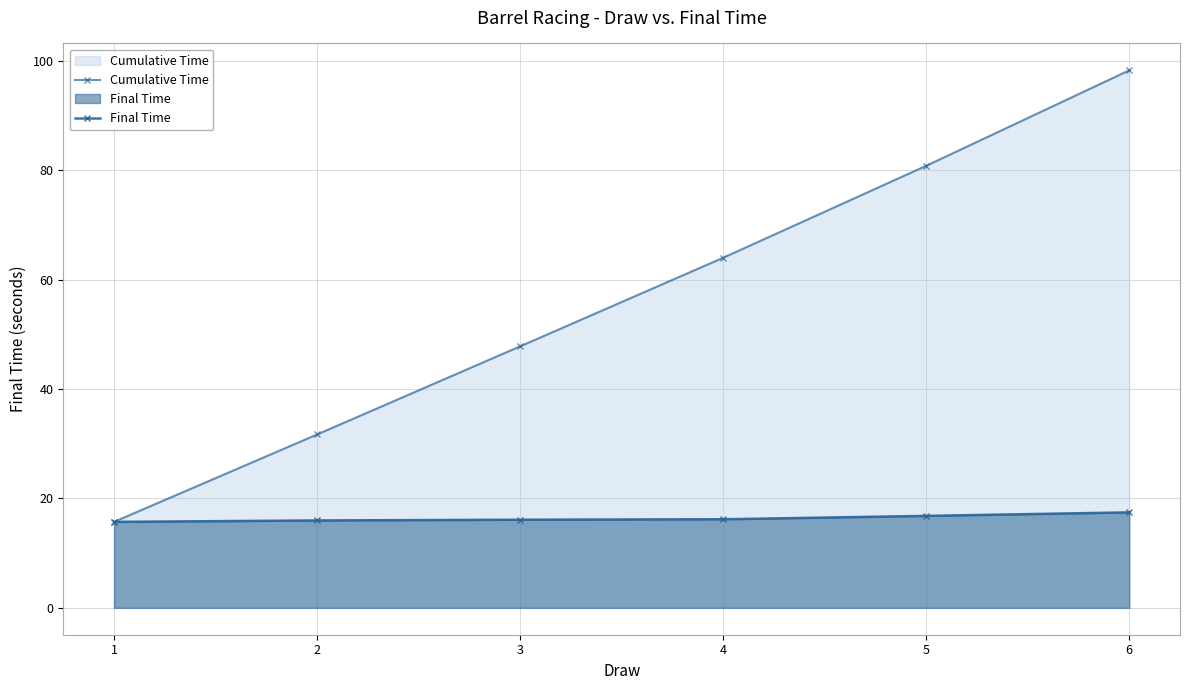

At how many categories does at least one series exceed 49?

3